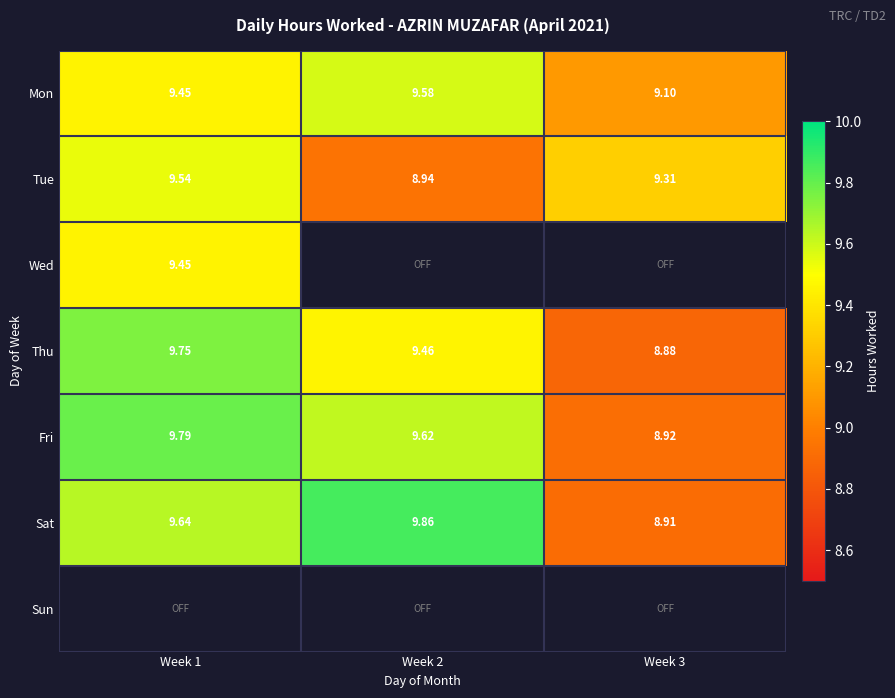

True or false: Tue has a value of 8.9 at Week 2.

True